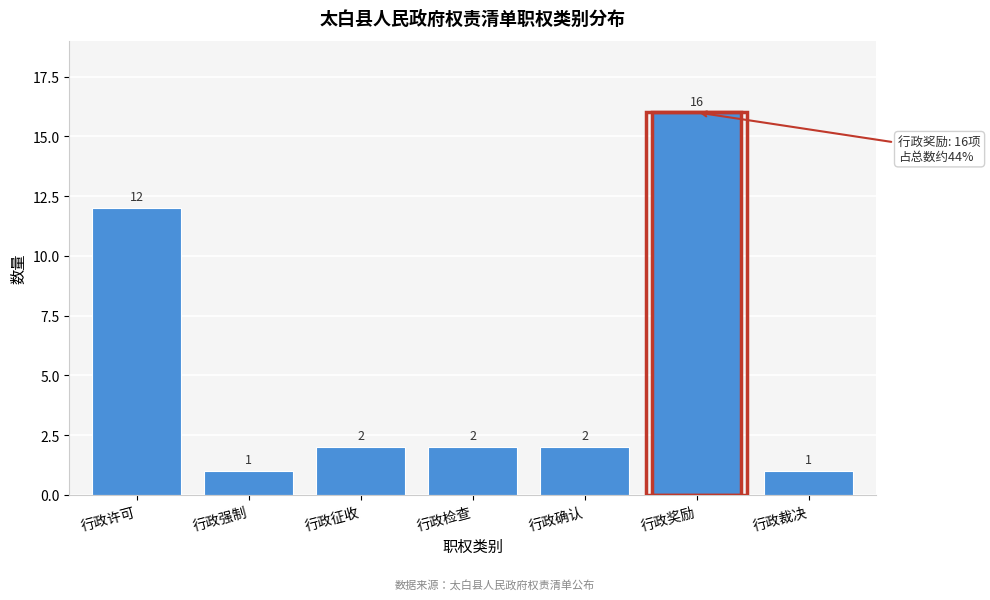

Reading right to left, transcribe all the data shown in this chart.

行政裁决=1	行政奖励=16	行政确认=2	行政检查=2	行政征收=2	行政强制=1	行政许可=12